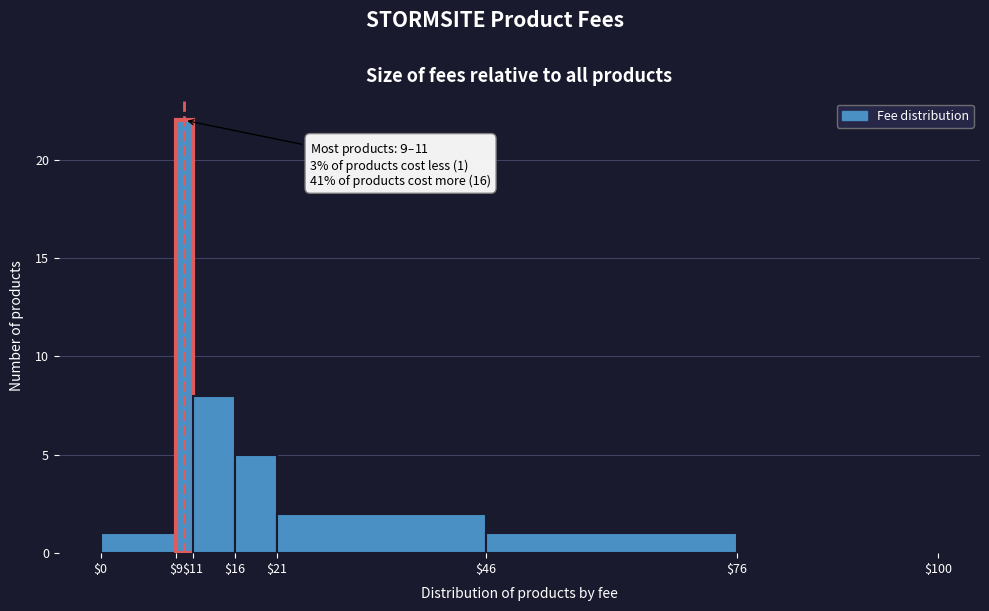

Over which range of the x-axis is the bar tallest?

$9 to $11